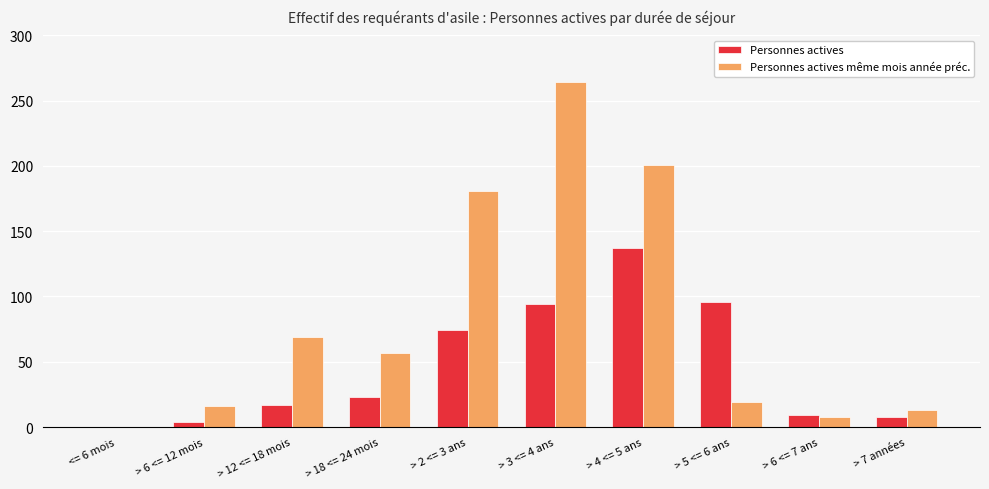

True or false: Personnes actives même mois année préc. has a value of 16 at > 6 <= 12 mois.

True